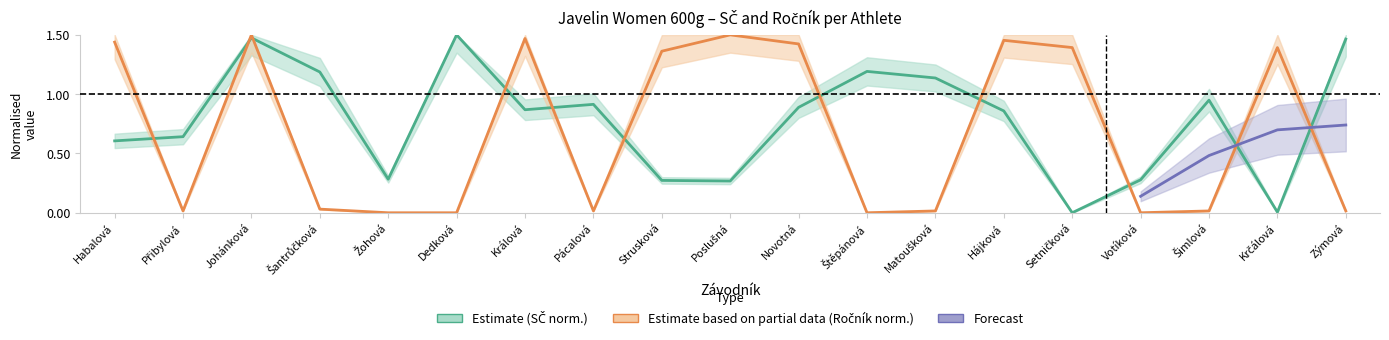

In Ročník, how many points are lower than both neighbors (excluding endpoints)?

4